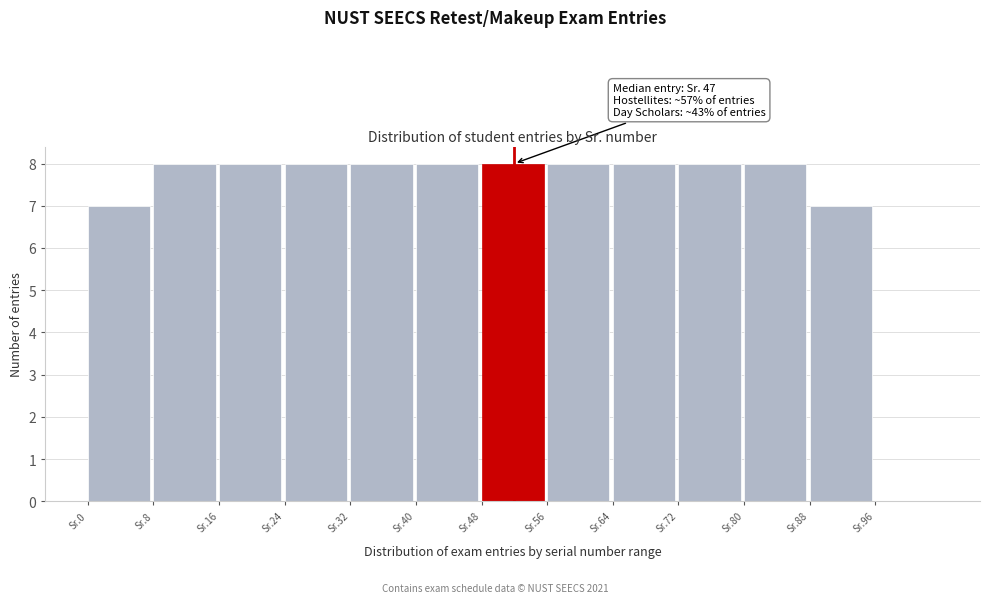

Reading left to right, extract all data points from this chart.

Sr.0=7	Sr.8=8	Sr.16=8	Sr.24=8	Sr.32=8	Sr.40=8	Sr.48=8	Sr.56=8	Sr.64=8	Sr.72=8	Sr.80=8	Sr.88=7	Sr.96=0